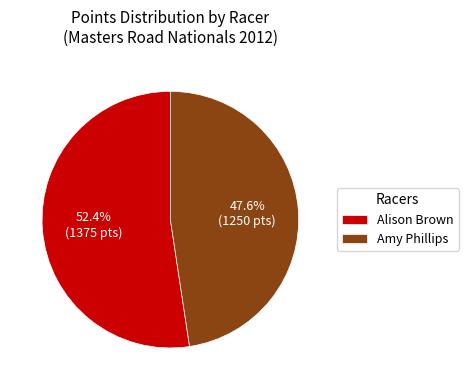

Which category has the biggest portion of the pie?

Alison Brown